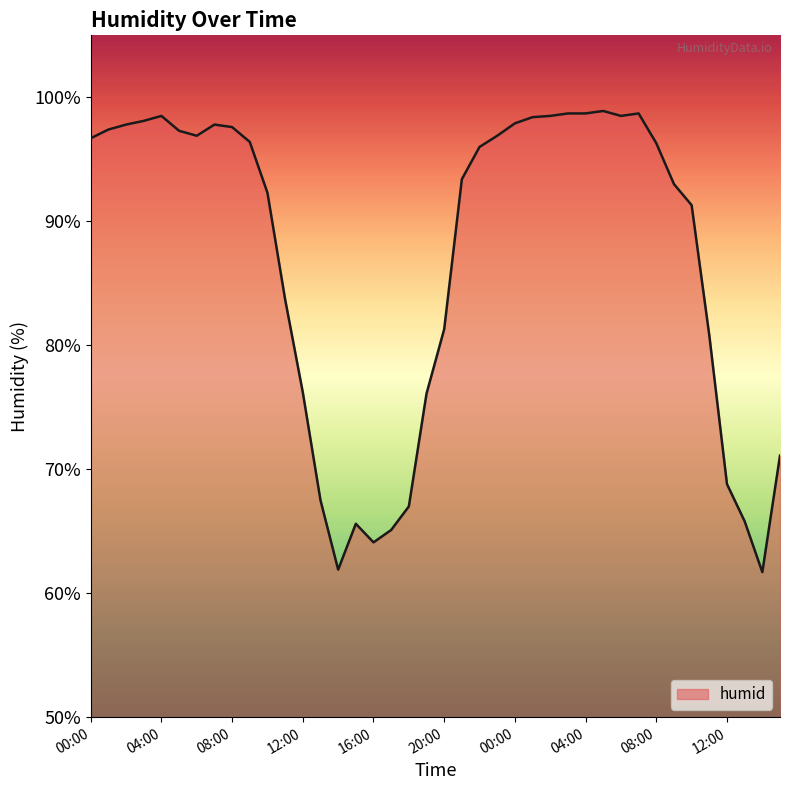

What is the greatest value displayed?

98.9